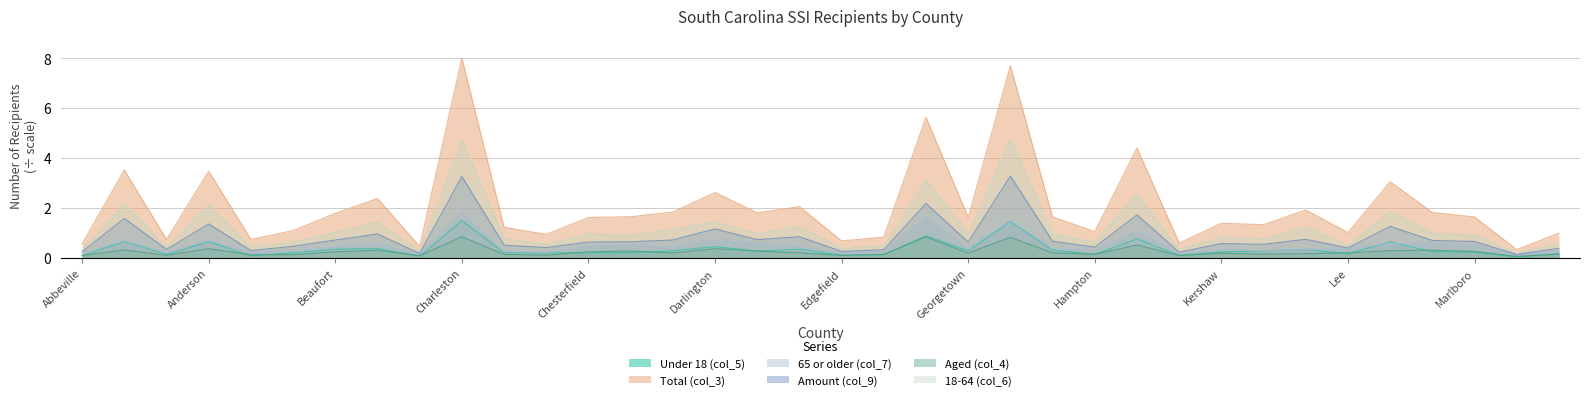

What is the label of the 10th point from the right?

Jasper